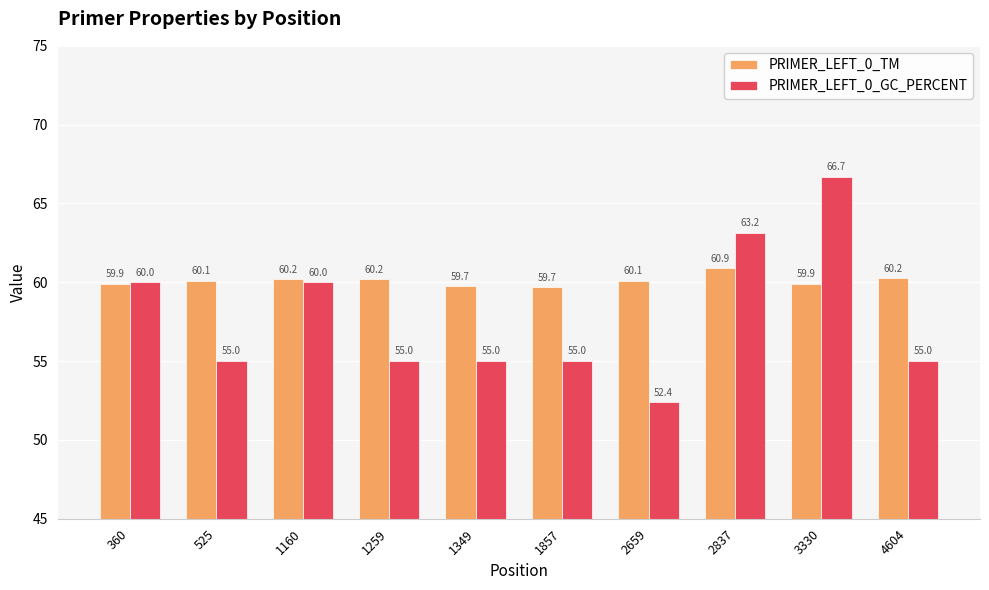

What is the difference between the maximum and second lowest values in the PRIMER_LEFT_0_TM series?

1.1